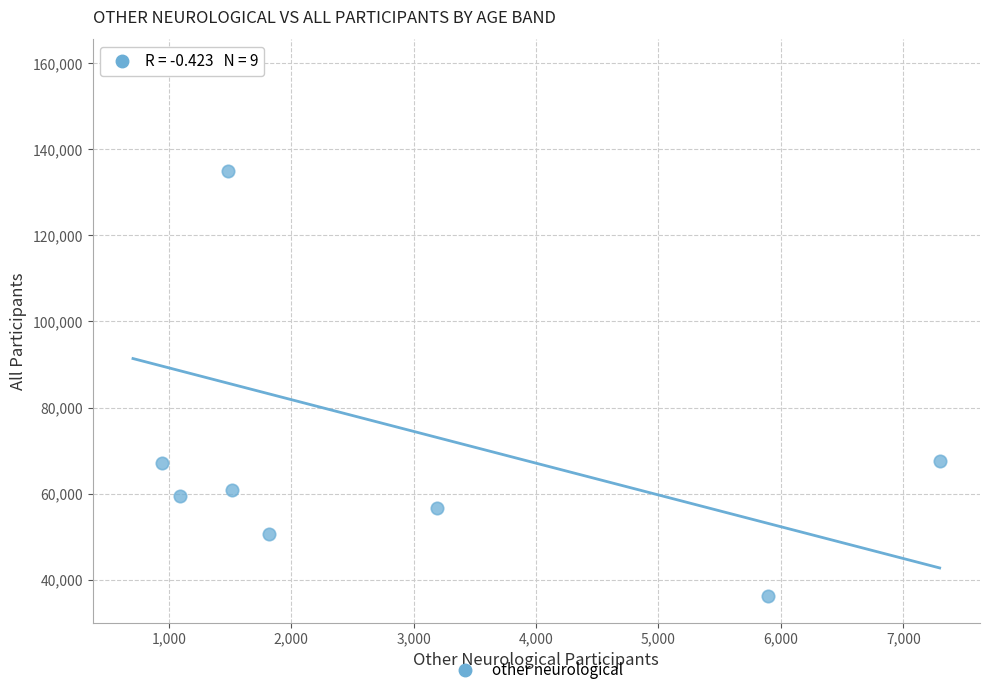

What is the range of X values (max minus min)?

6589